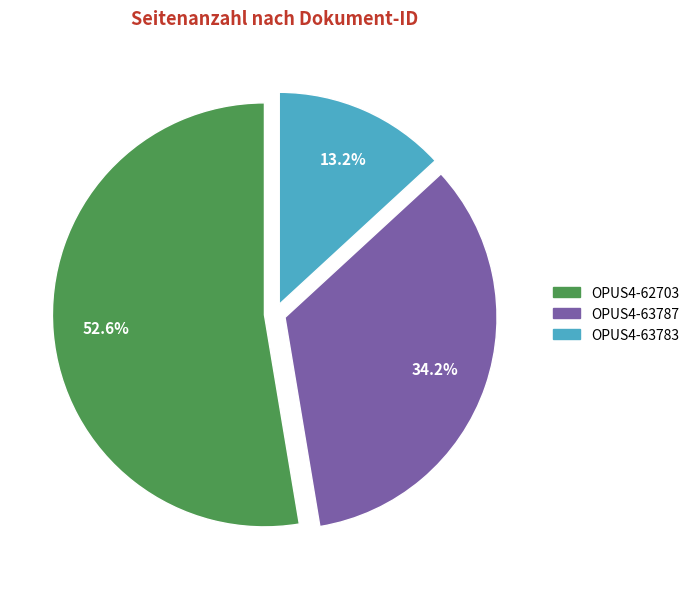

To the nearest percent, what portion does OPUS4-62703 represent?

53%